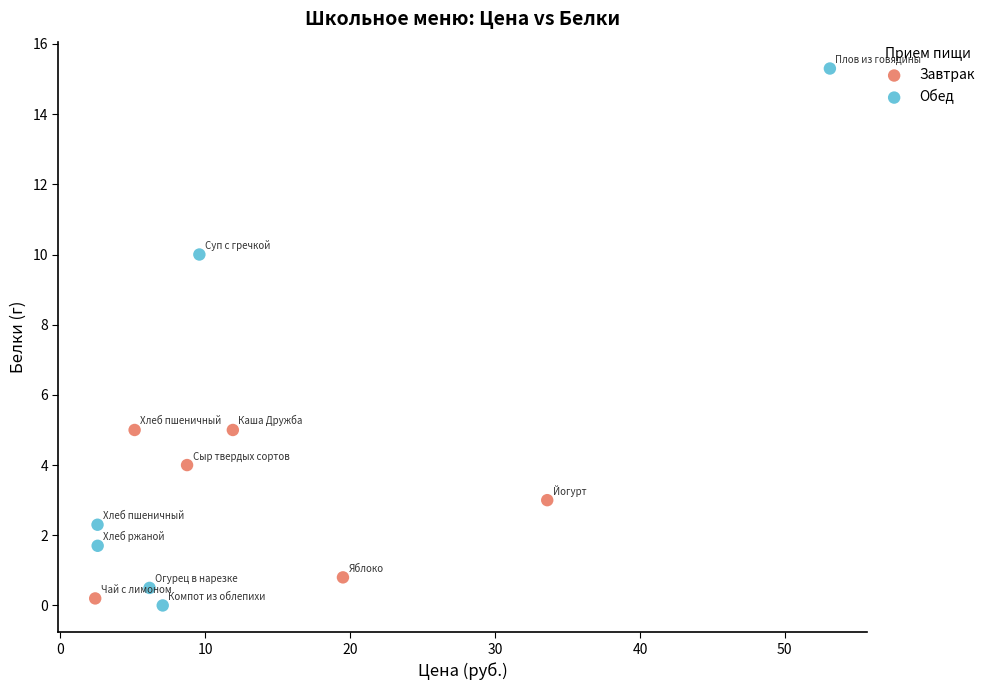

Which series contains the highest Y value?

Обед